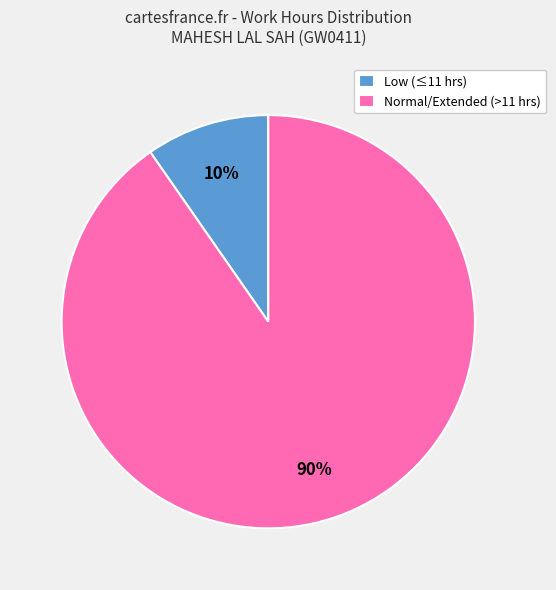

Is it true that Normal/Extended (>11 hrs) is 90% of the pie?

True